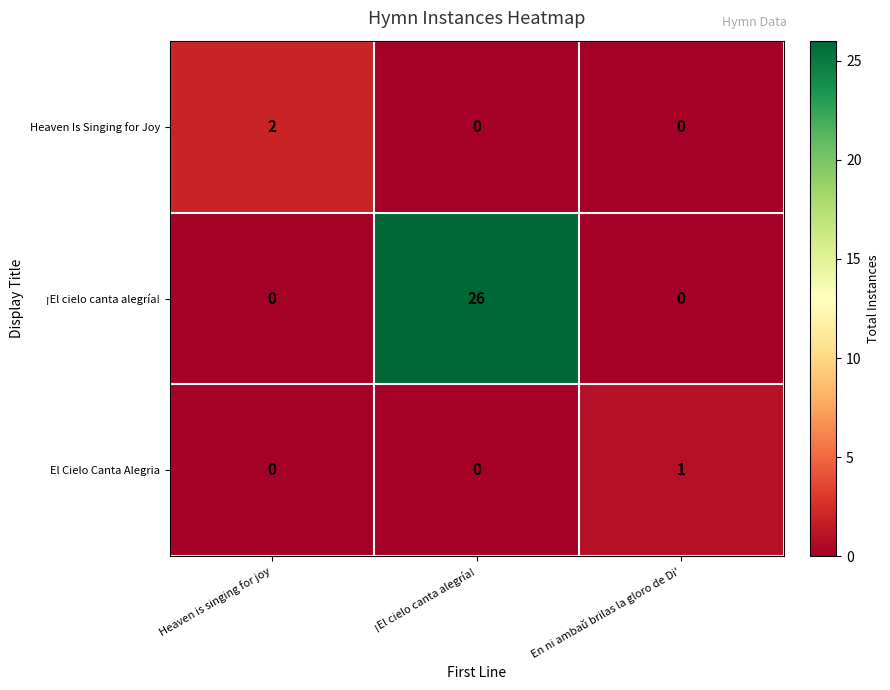

List the series in order of their peak value, highest first.

row_1, row_0, row_2